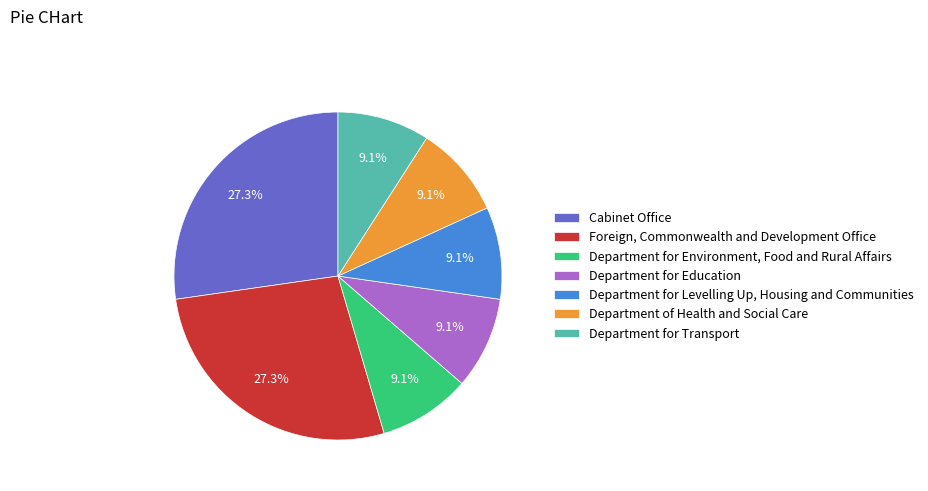

Does Department of Health and Social Care represent more than half of the total?

No